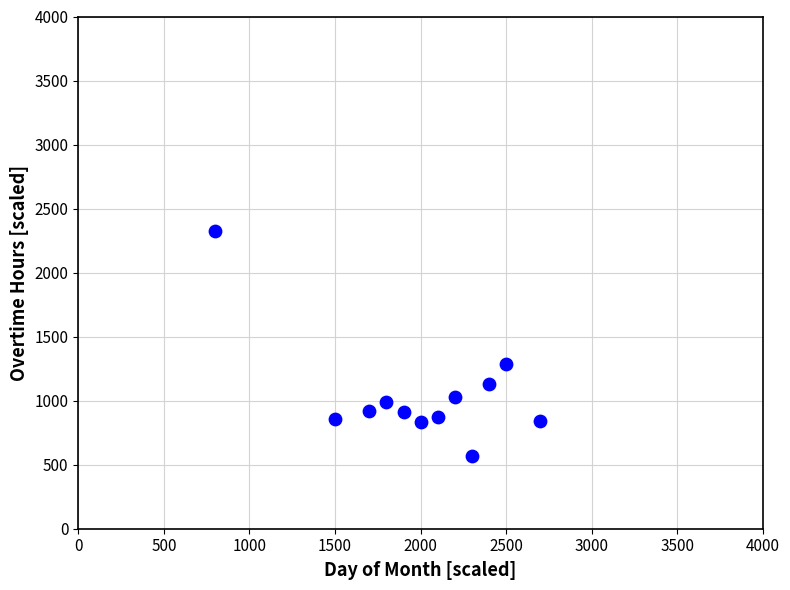

What is the average Y value?

1046.6